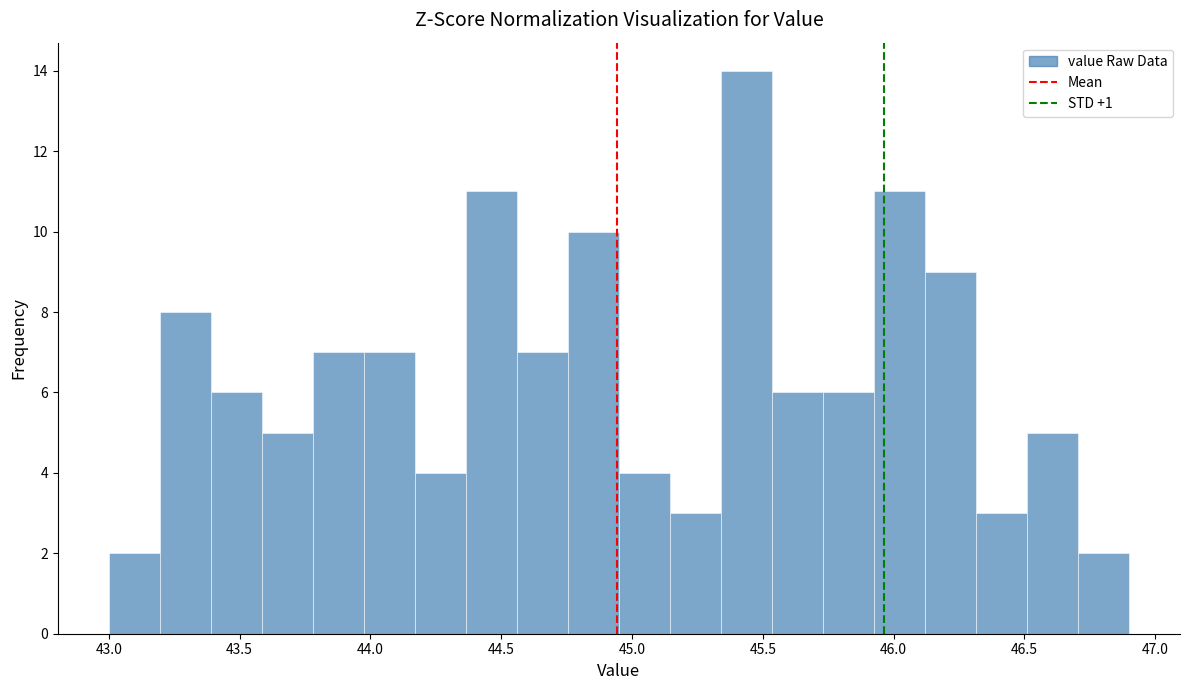

Read against the x-axis, roughly where is the centre of the tallest bar?

45.45